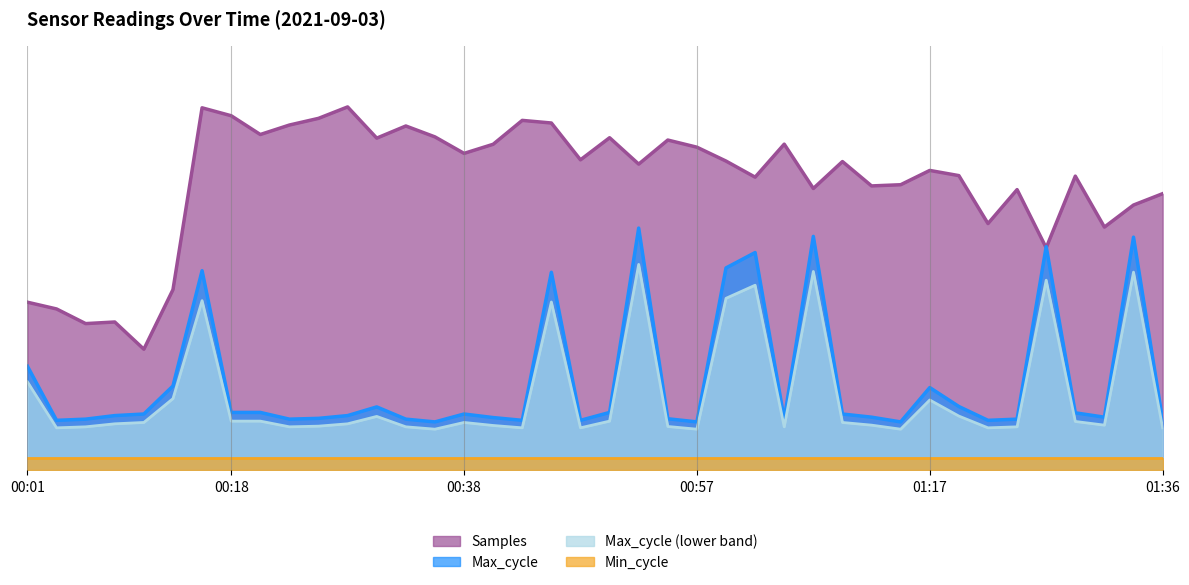

What is the minimum value for Samples?

50.0